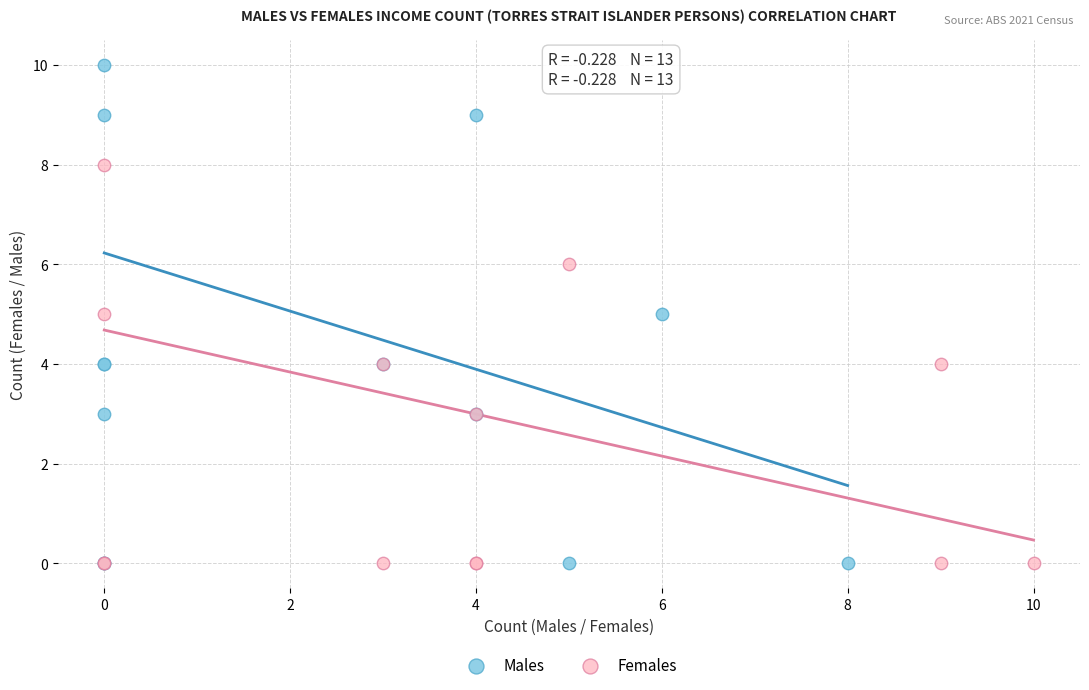

Which series has the largest Y range (max minus min)?

Males